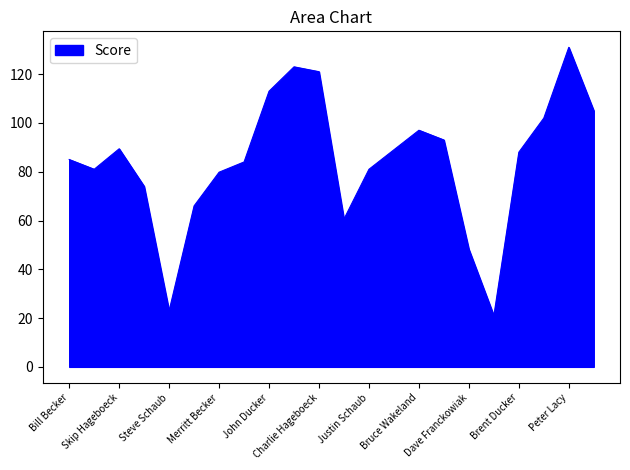

What is the greatest value displayed?

131.0